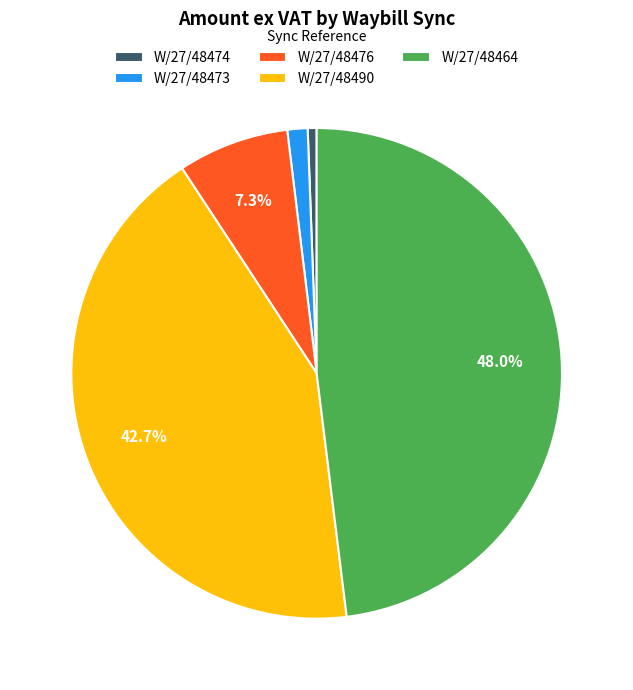

Count the number of slices in the pie.

5